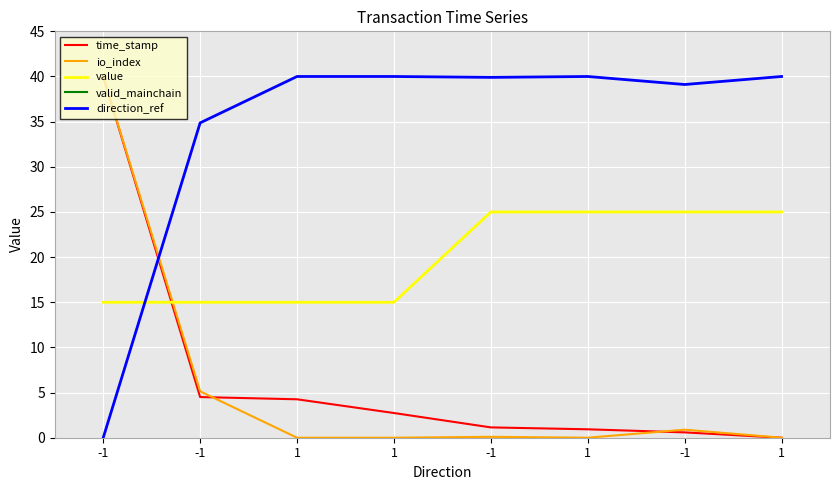

At how many categories does at least one series exceed 157?

8